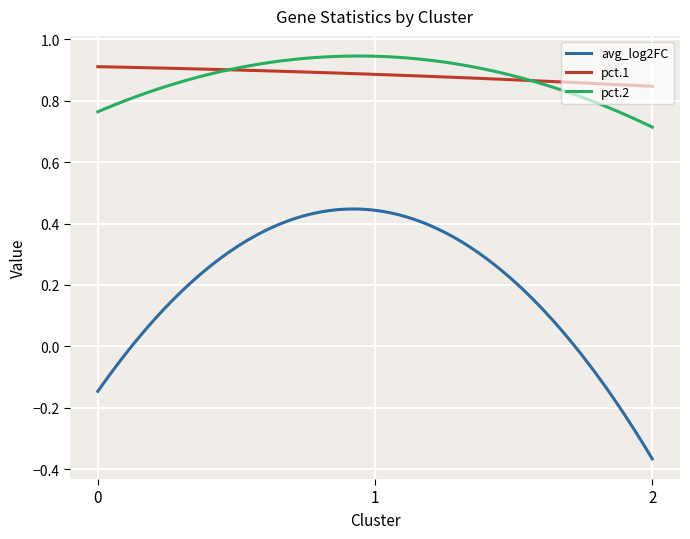

True or false: pct.2 and avg_log2FC intersect in this chart.

False